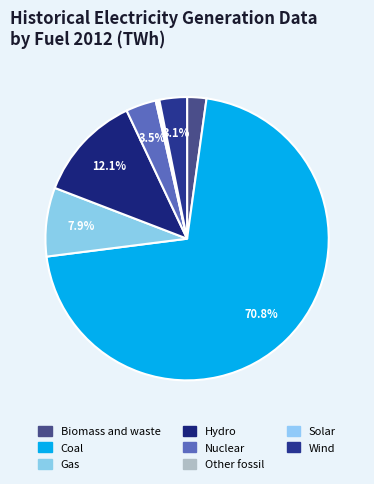

To the nearest percent, what percentage of the pie is Hydro?

12%